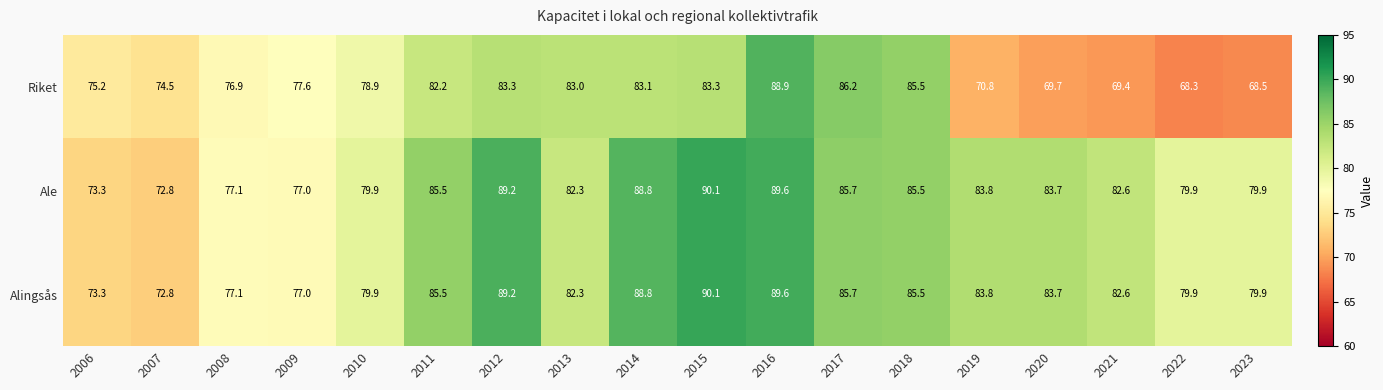

Which series has the widest spread of values?

Riket